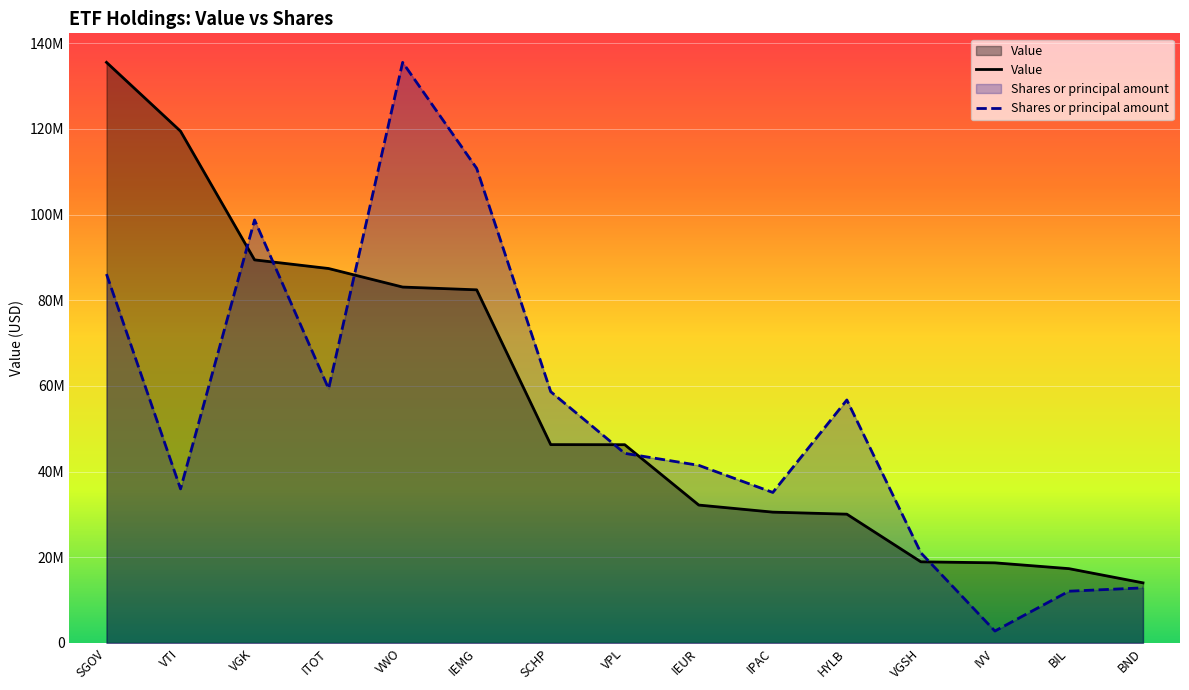

Is it true that Shares or principal amount equals 5187162.7 at BIL?

False